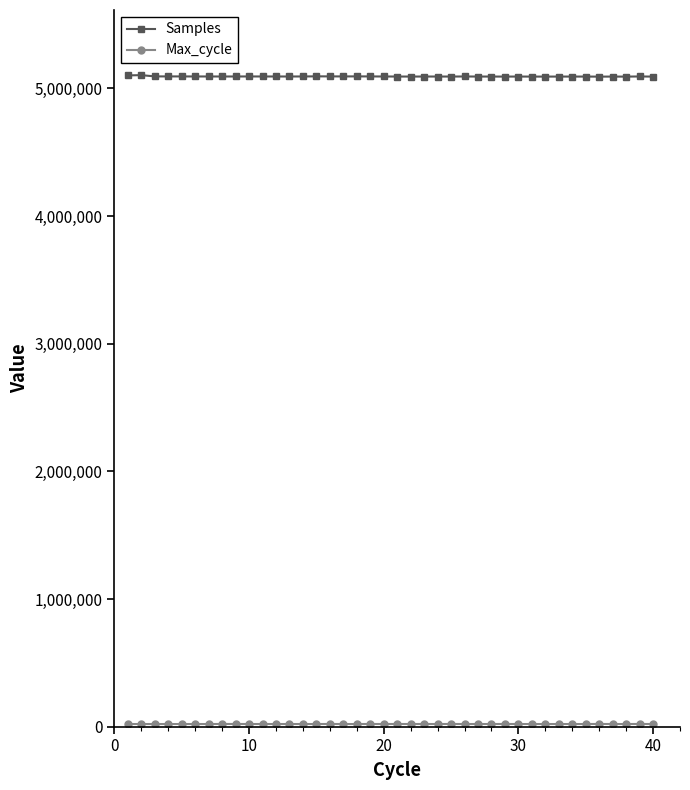

What is the lowest value of the Samples series?

5092972